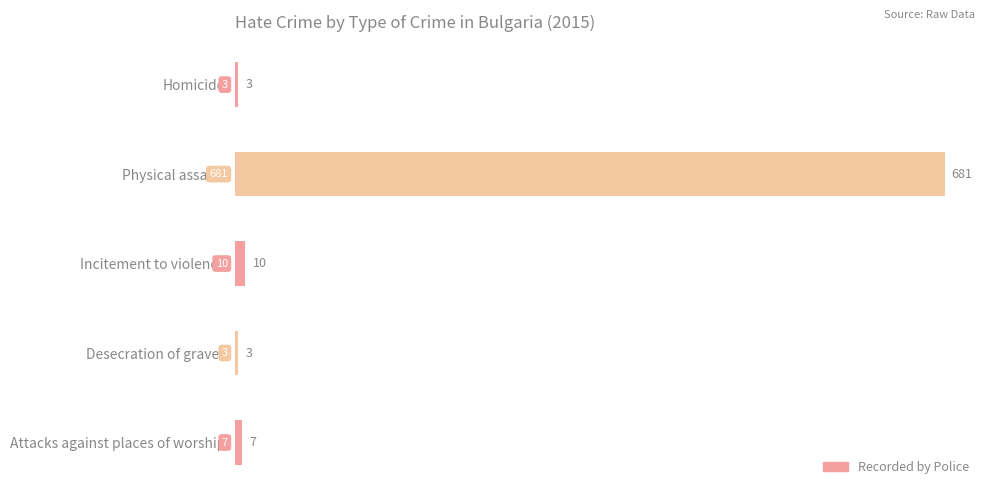

How many data points are less than 7?

2